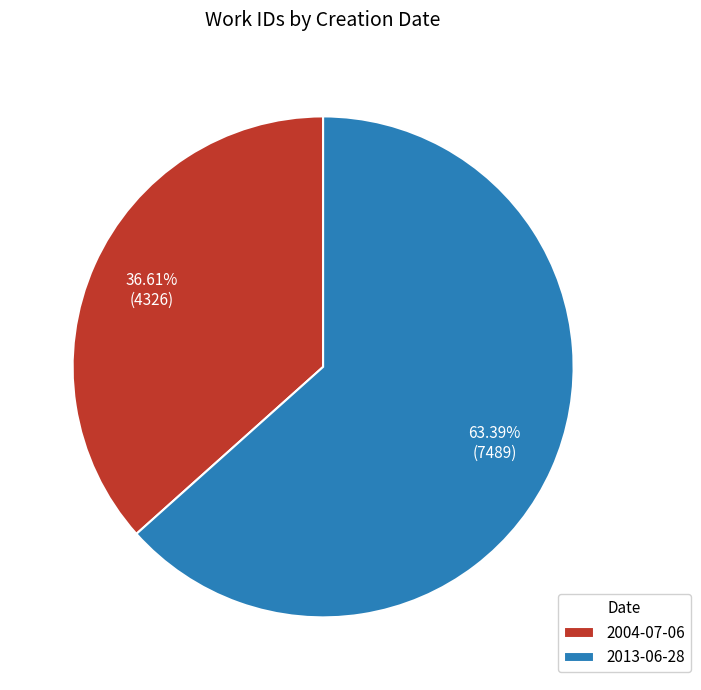

Does 2004-07-06 represent more than half of the total?

No